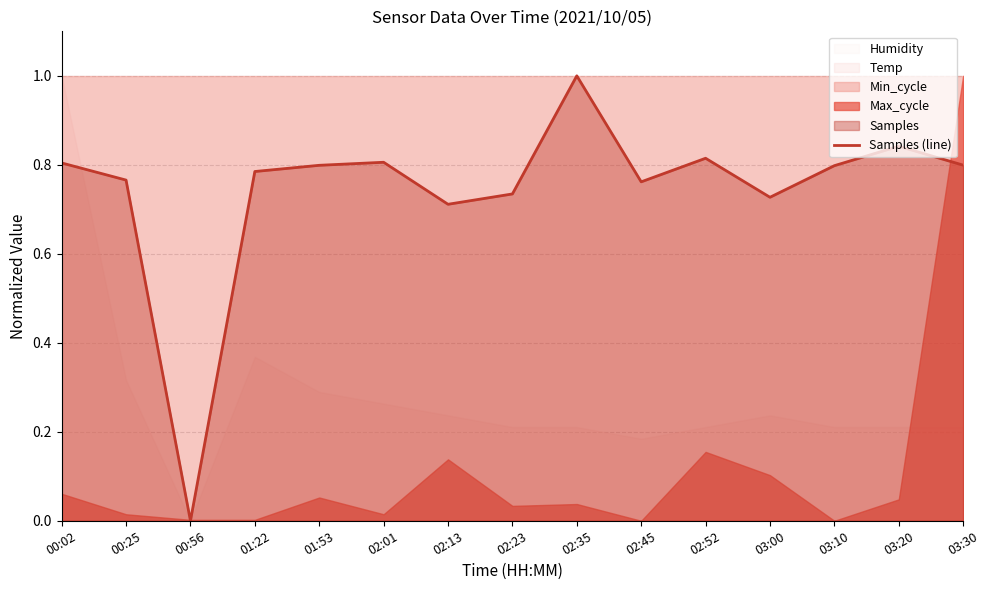

What is the average value?

0.7